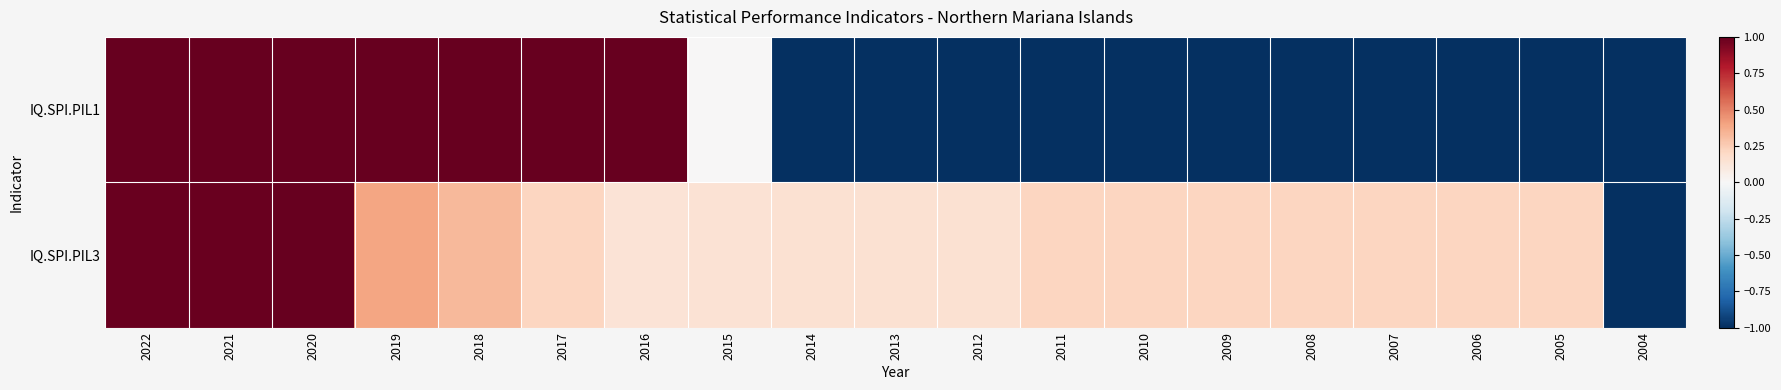

What is the minimum value shown in the chart?

-1.0